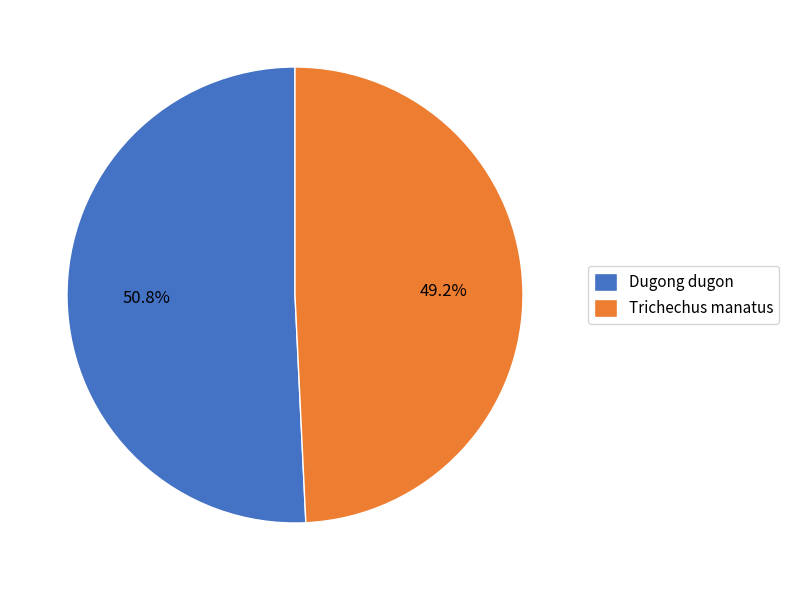

To the nearest percent, what is the difference between the largest and smallest slice percentages?

2%